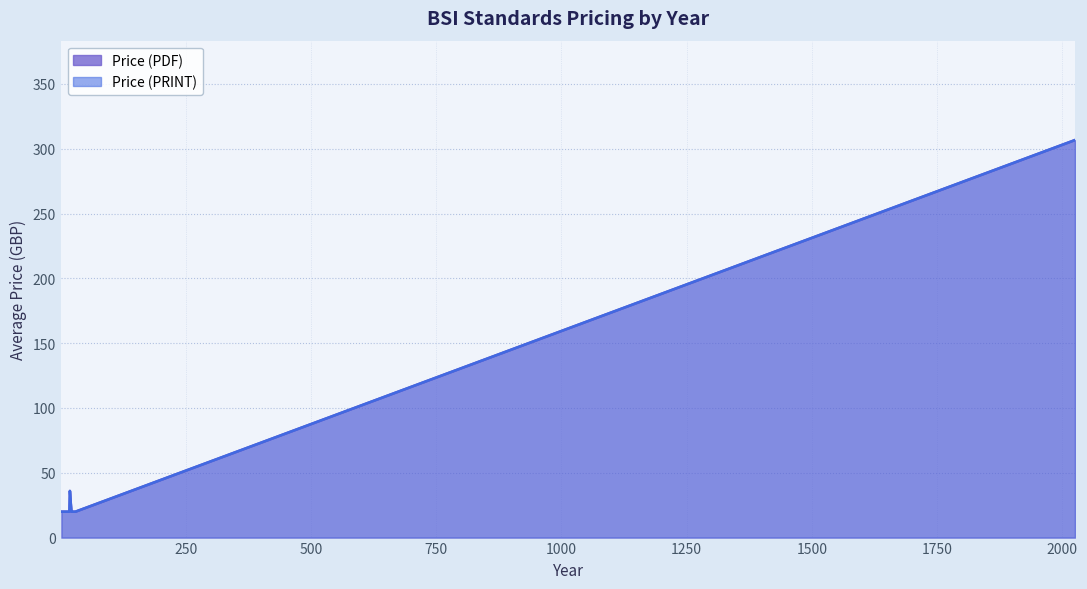

True or false: Price (PDF) and Price (PRINT) cross at least once.

False